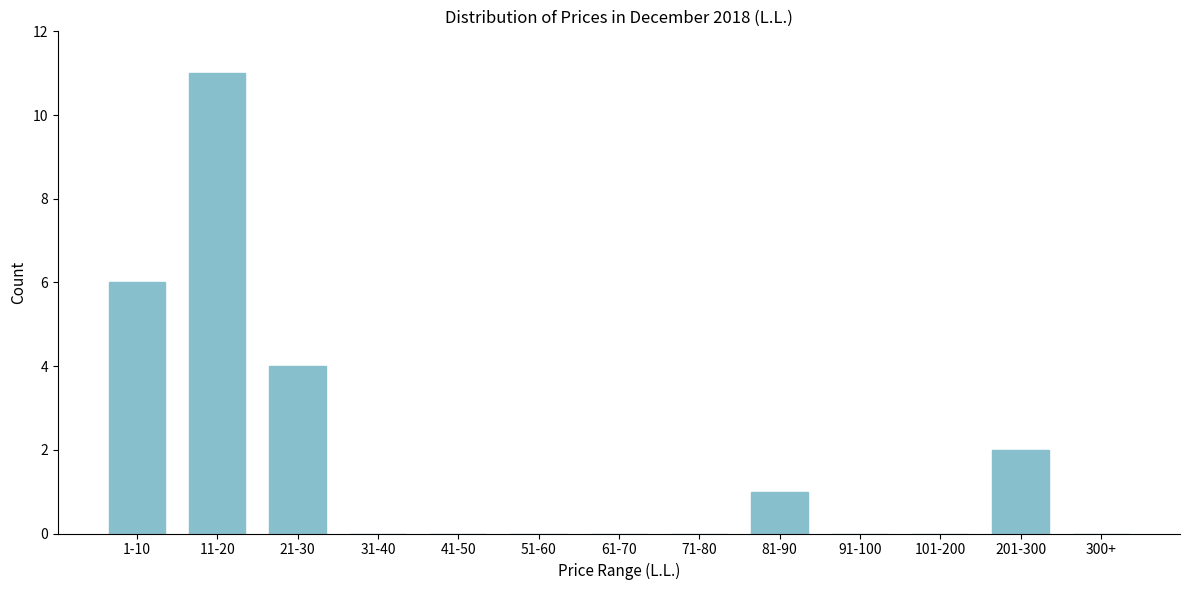

Reading left to right, what are all the values shown in this chart?

1-10=6	11-20=11	21-30=4	31-40=0	41-50=0	51-60=0	61-70=0	71-80=0	81-90=1	91-100=0	101-200=0	201-300=2	300+=0